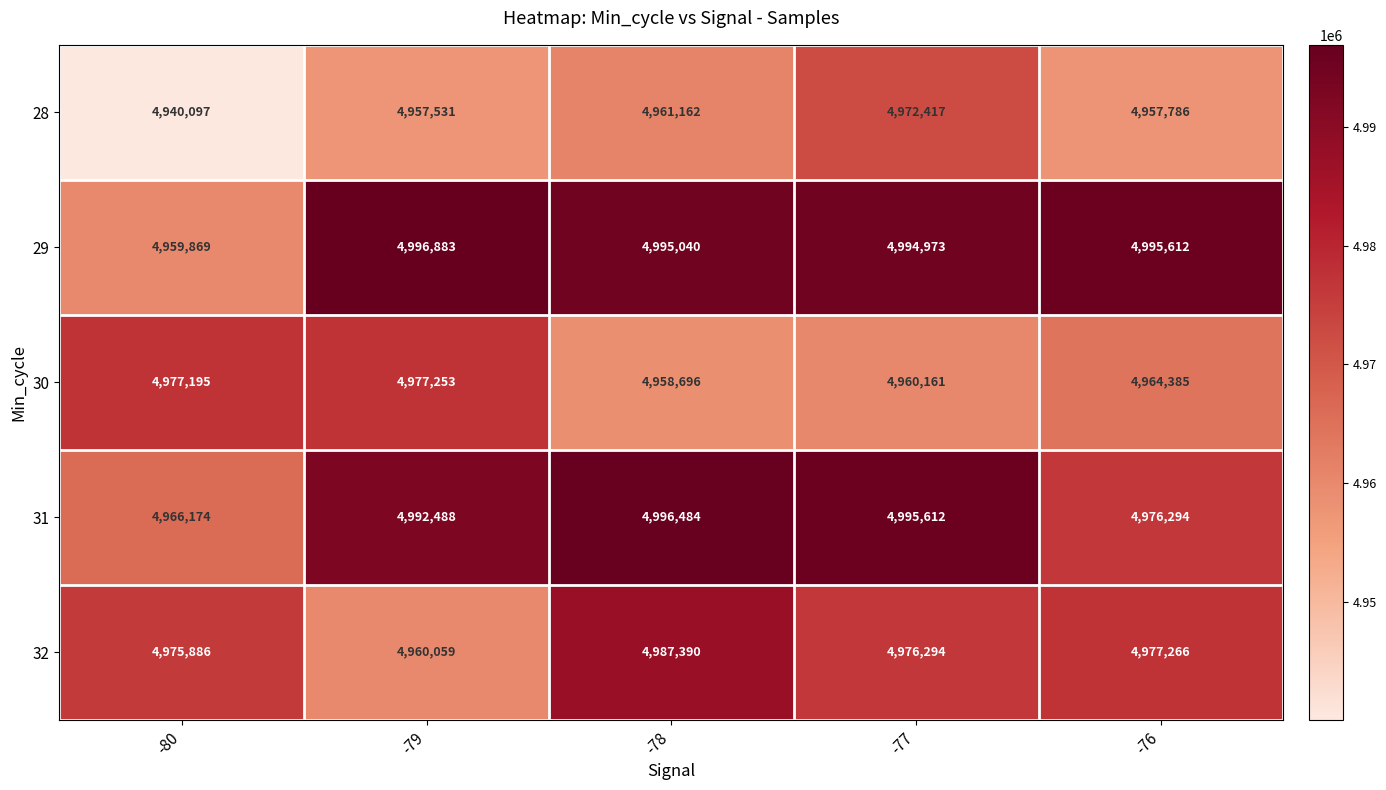

The 31 series shows 4992488 at -79. True or false?

True